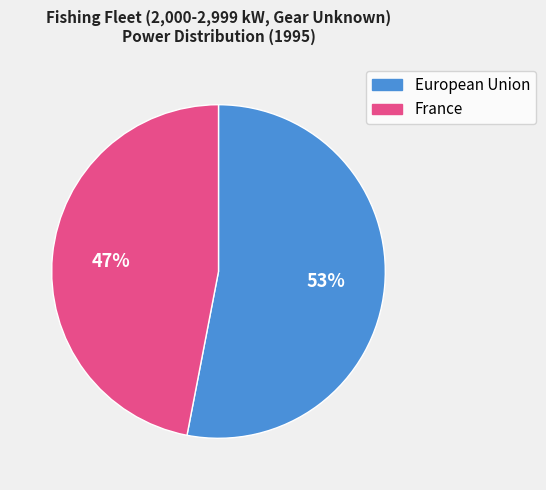

How many segments does this pie chart have?

2